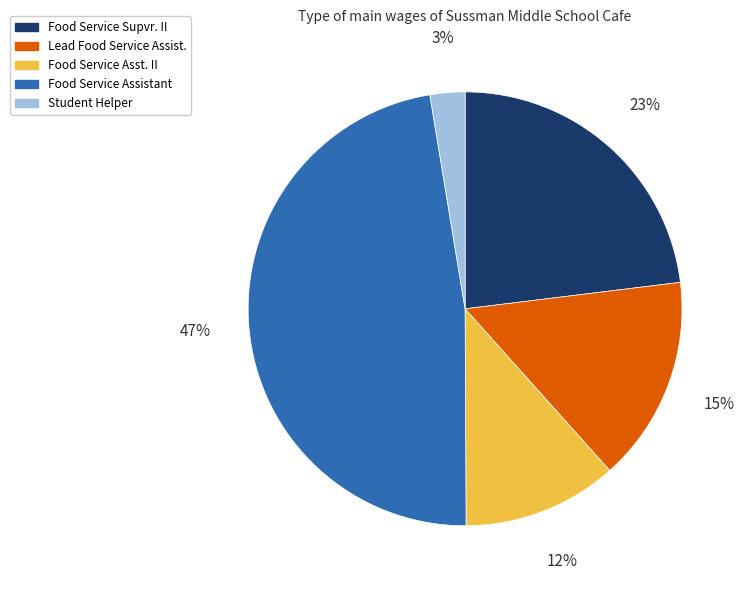

Is it true that Student Helper is 3% of the pie?

True